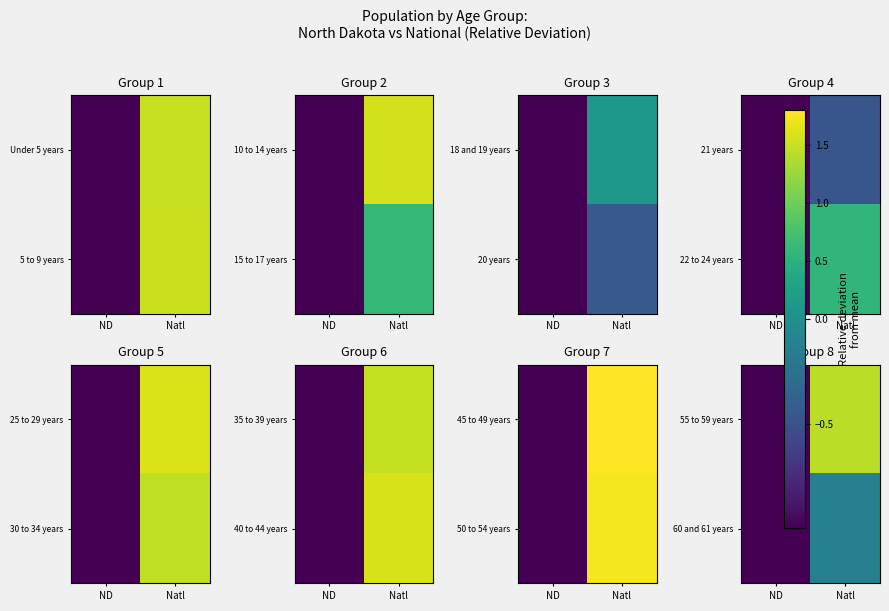

What is the minimum value for 55 to 59 years?

-1.0